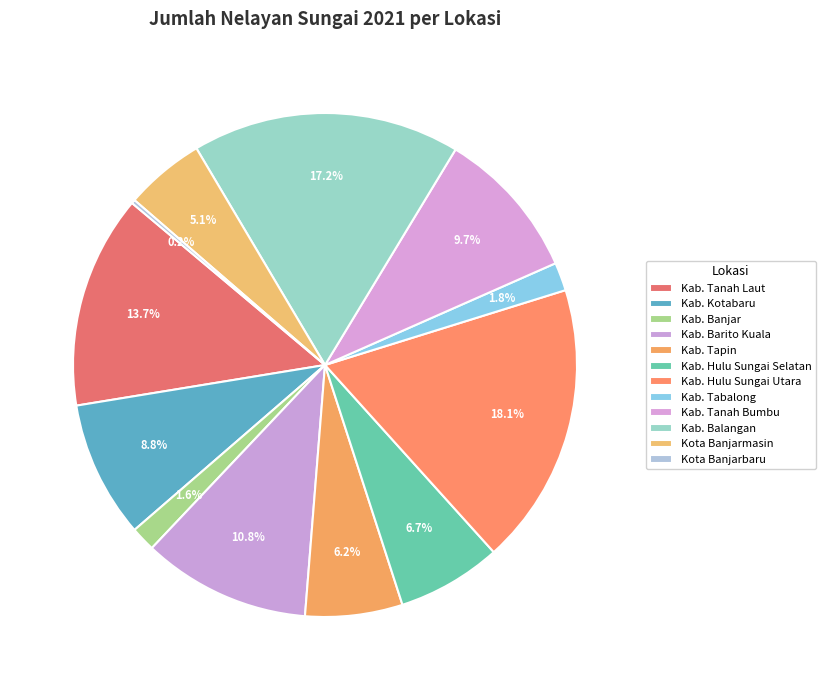

Does Kab. Balangan represent more than half of the total?

No